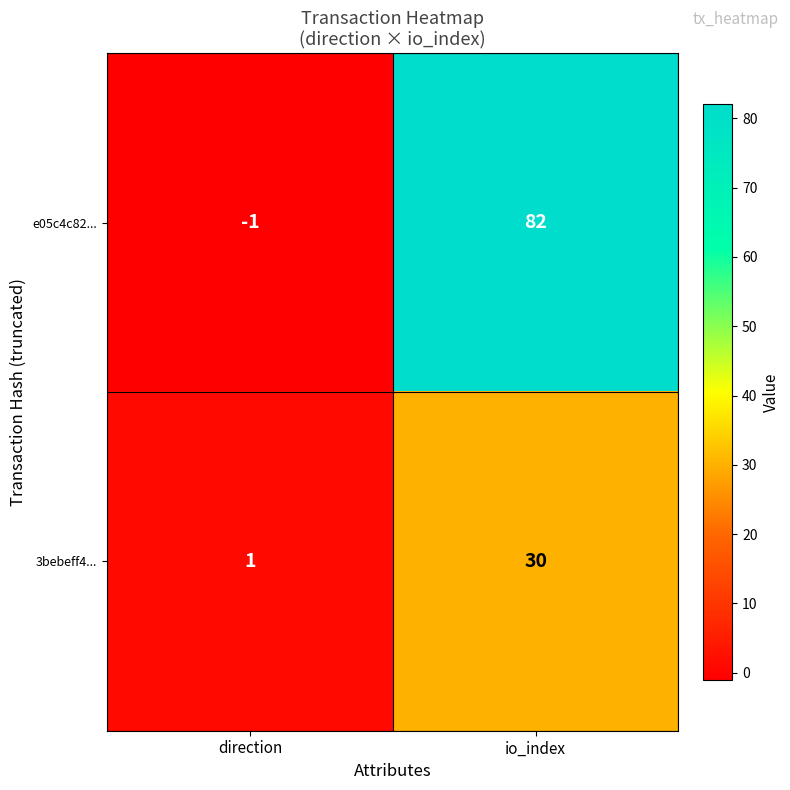

Is it true that e05c4c82... equals 82 at io_index?

True